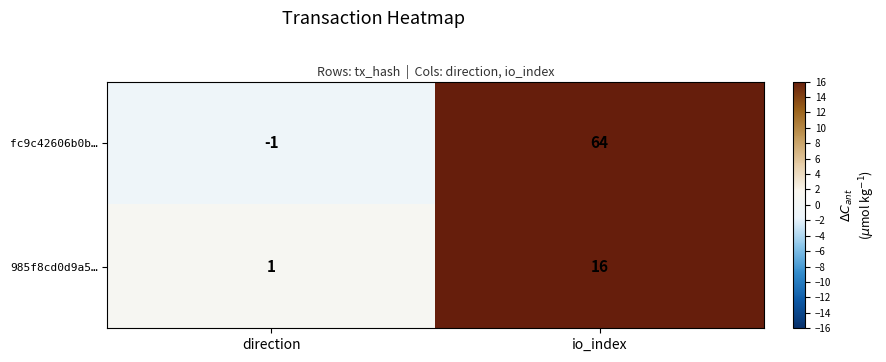

At direction, list the series in order from largest to smallest.

985f8cd0d9a5…, fc9c42606b0b…